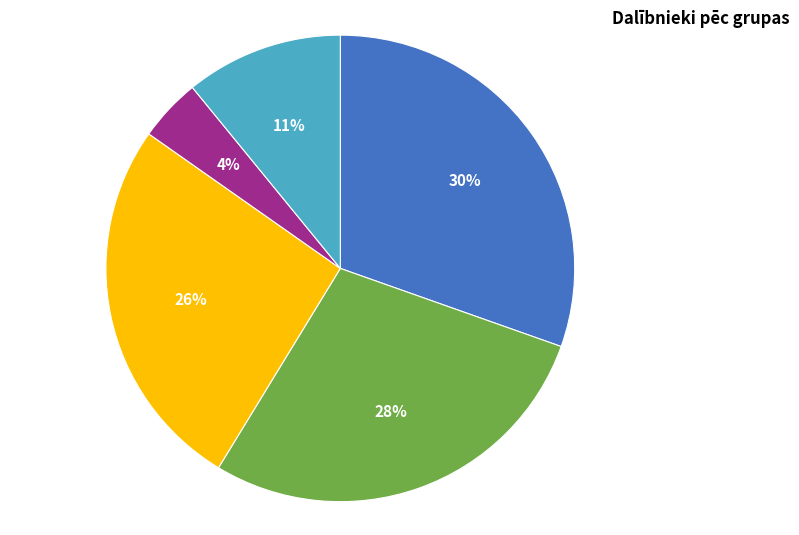

Combined, do SJ2 and SJ3 account for over 50%?

No